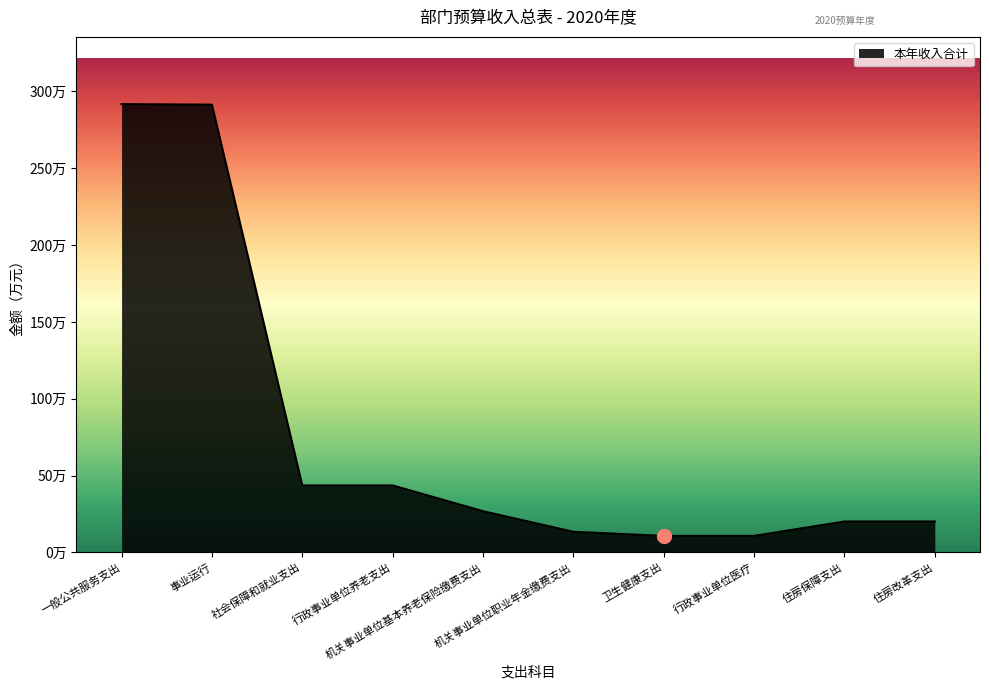

Rank the categories by value from highest to lowest.

一般公共服务支出, 事业运行, 社会保障和就业支出, 行政事业单位养老支出, 机关事业单位基本养老保险缴费支出, 住房保障支出, 住房改革支出, 机关事业单位职业年金缴费支出, 卫生健康支出, 行政事业单位医疗